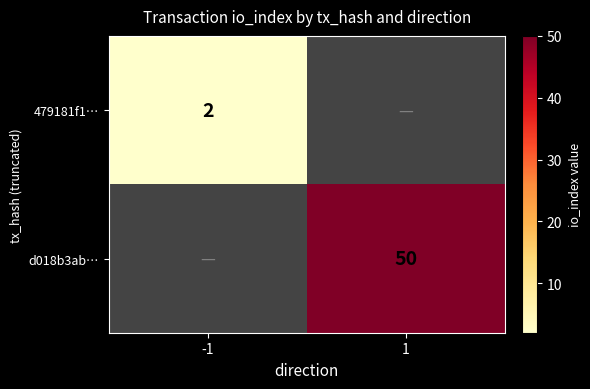

True or false: d018b3ab… has a value of 50 at 1.

True